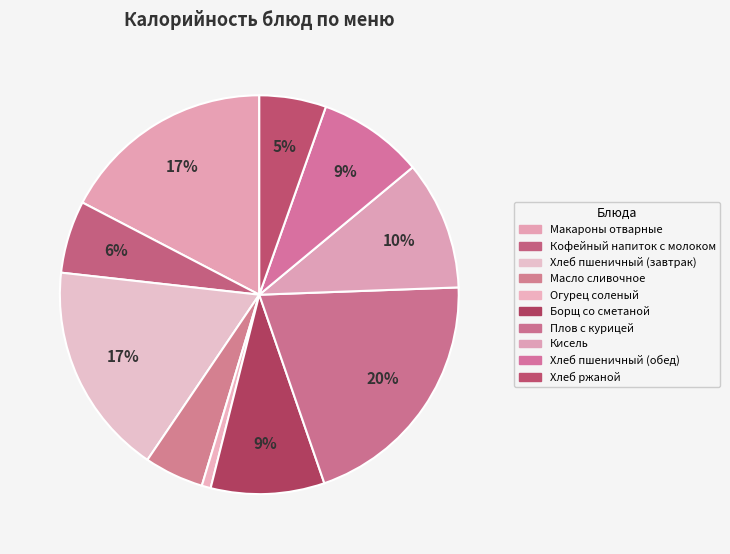

To the nearest percent, what is the difference between the Хлеб пшеничный (обед) and Огурец соленый slice percentages?

8%